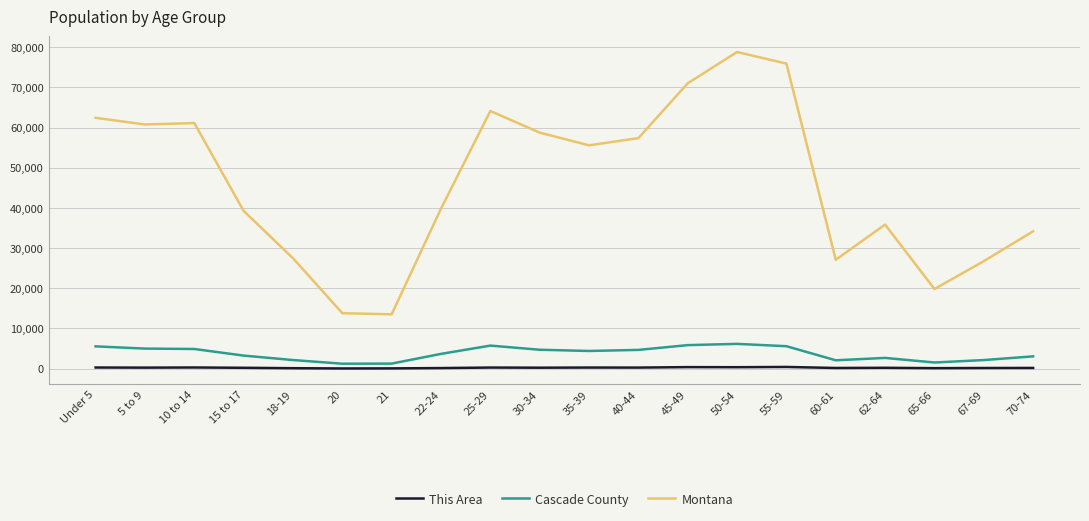

What are all the series names shown in the legend?

This Area, Cascade County, Montana